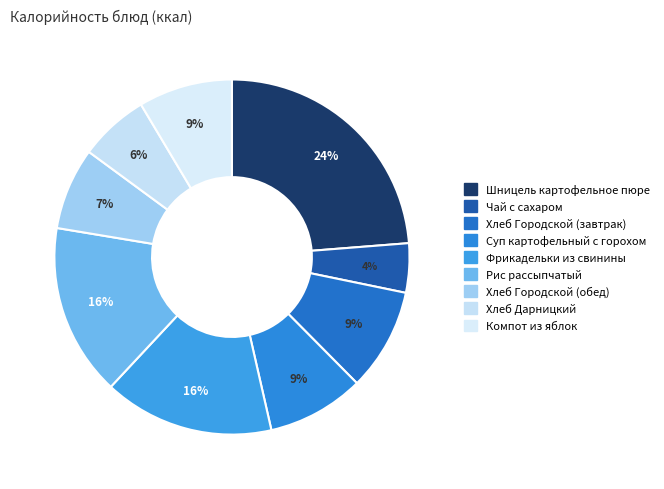

What percentage is the Хлеб Городской (завтрак) slice, to the nearest percent?

9%